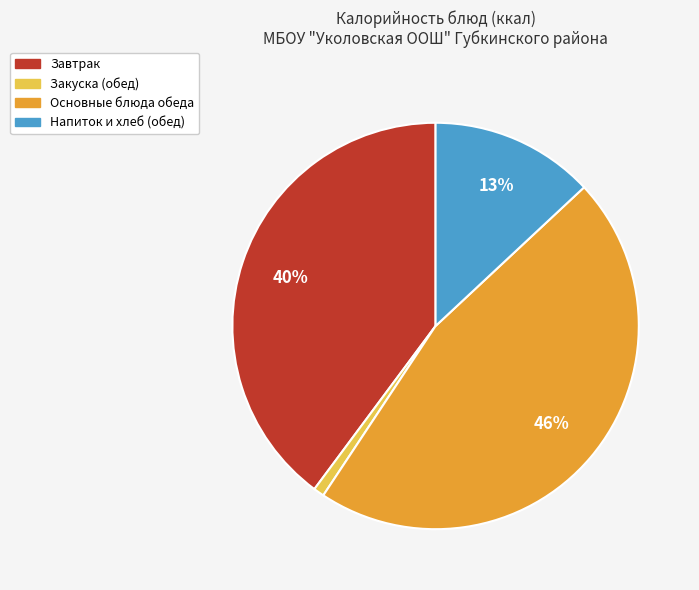

To the nearest percent, what is the average slice percentage?

25%